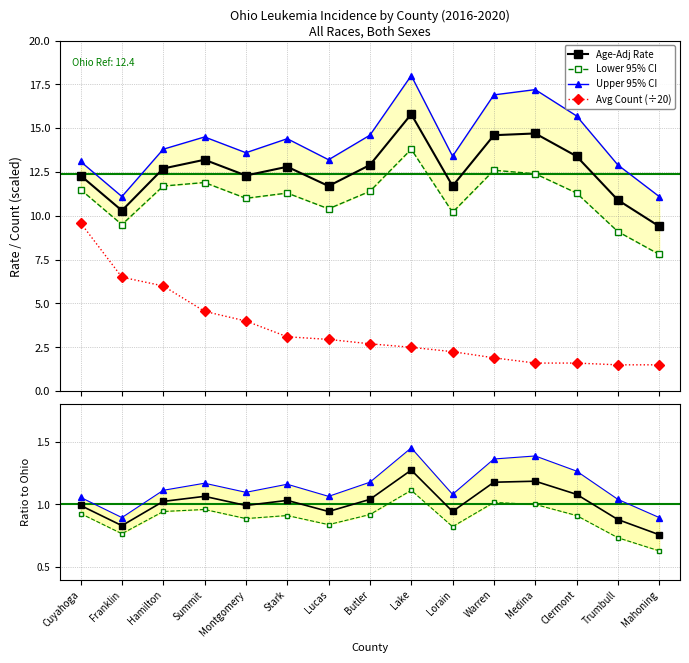

What is the difference between the maximum and minimum values in the Upper 95% CI series?

6.9